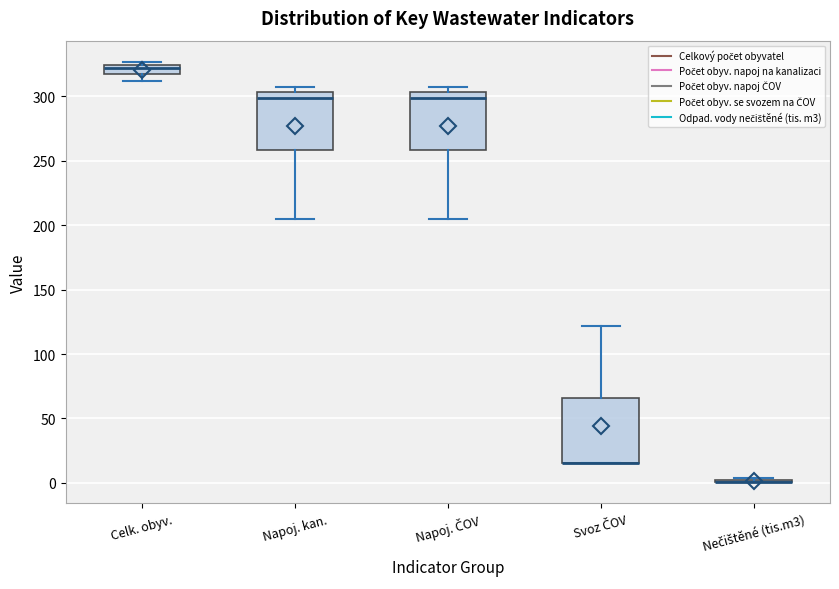

Which box is the tallest, from its lower edge to its upper edge?

Svoz ČOV